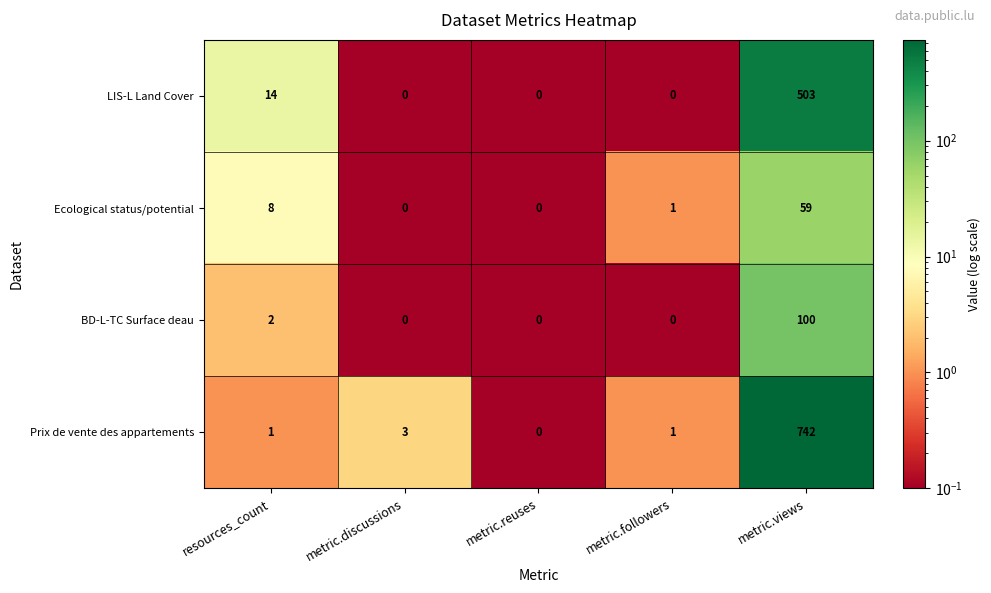

Which series has the largest total across all categories?

Prix de vente des appartements